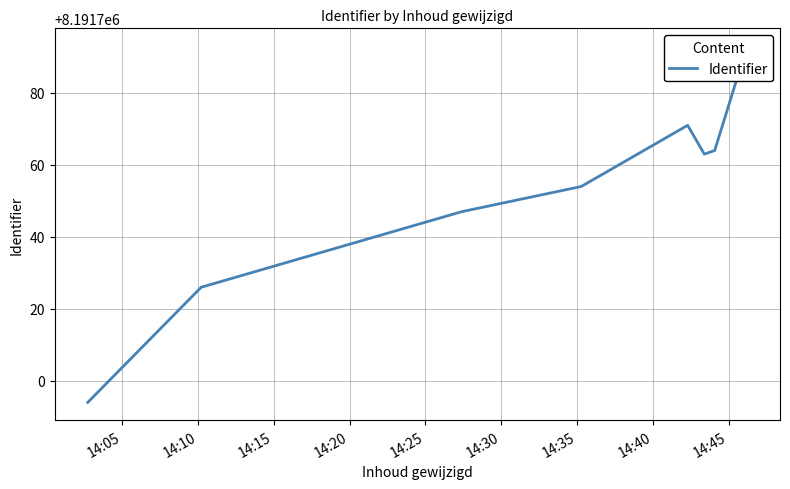

Which has a higher value, 14:10 or 14:25?

14:25